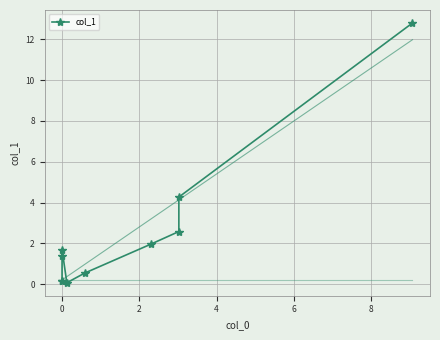

Reading left to right, extract all data points from this chart.

0.2	0.2	1.4	1.7	0.1	0.5	2.0	2.6	4.3	12.8